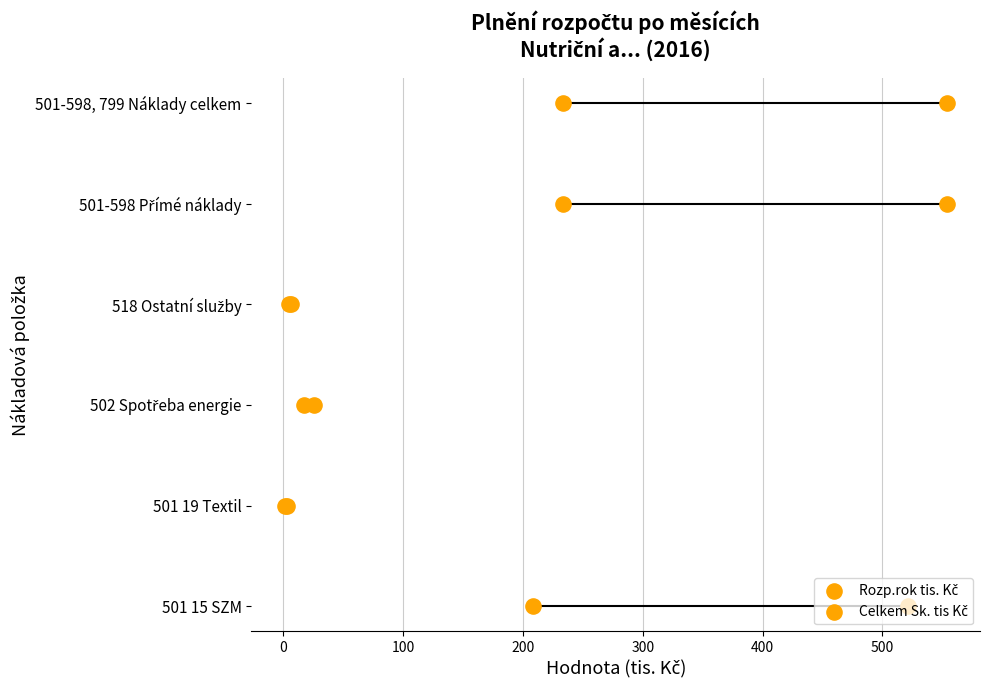

What are all the series names shown in the legend?

Rozp.rok tis. Kč, Celkem Sk. tis Kč